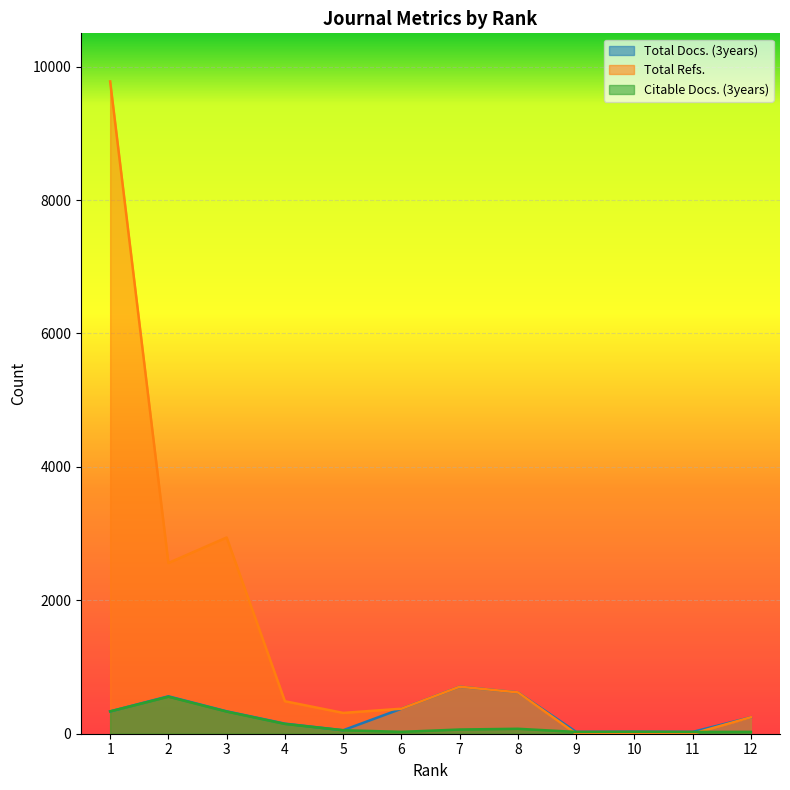

What is the highest value of the Total Refs. series?

9779